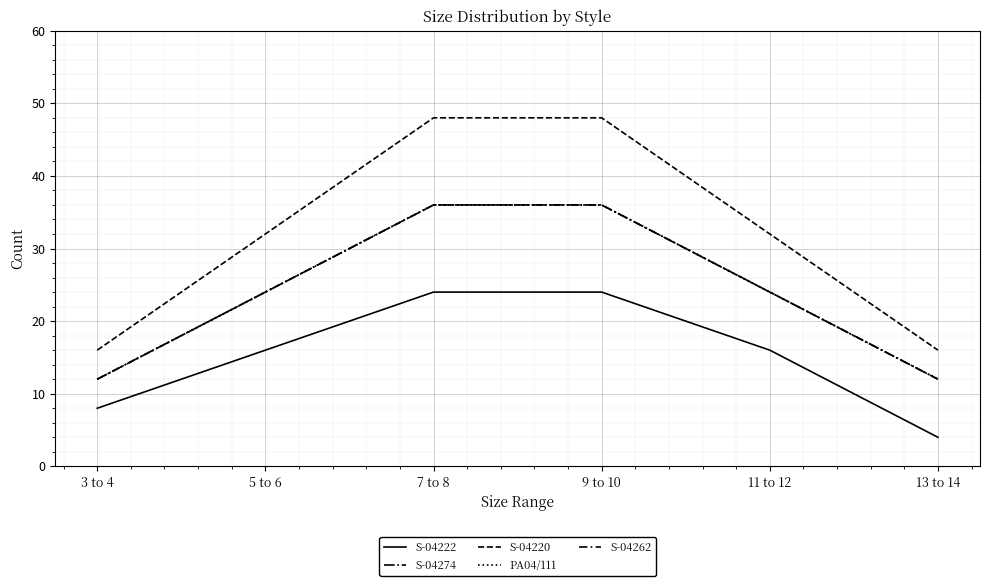

What is the label of the 1st point from the left?

3 to 4